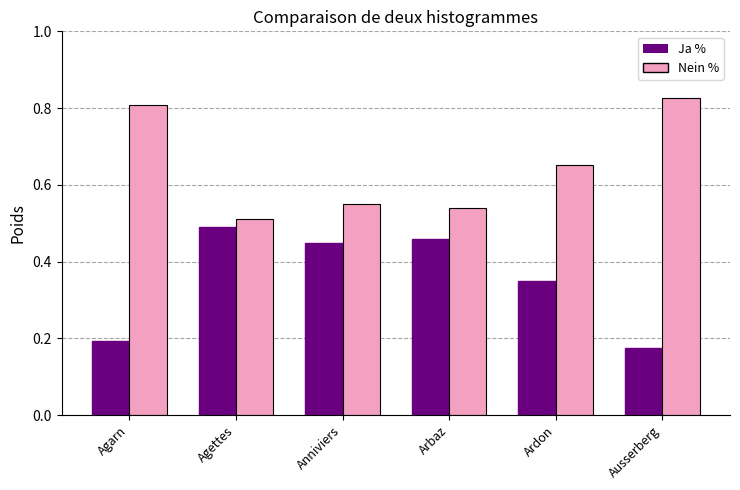

List the series in order of their peak value, highest first.

Nein %, Ja %